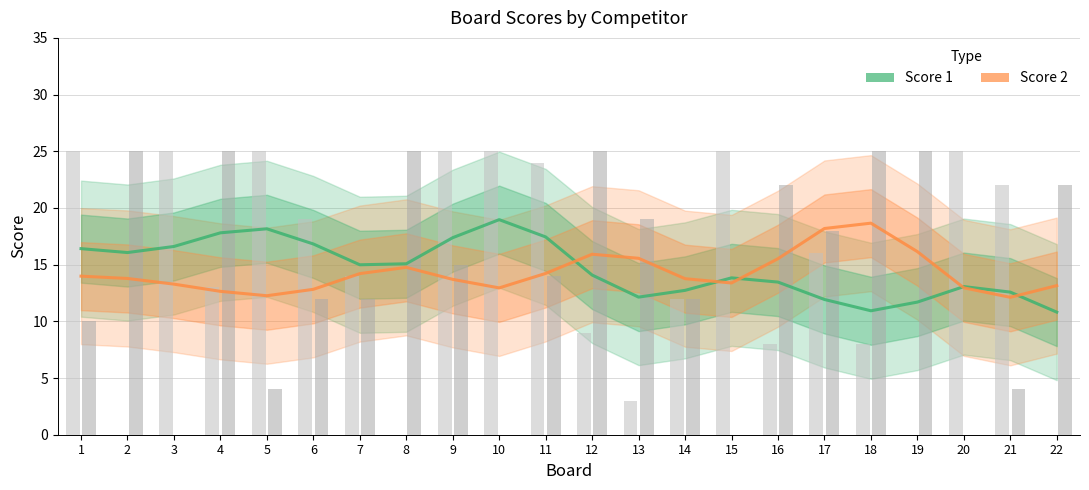

What is the difference between the maximum and second lowest values in the Score 1 series?

8.0